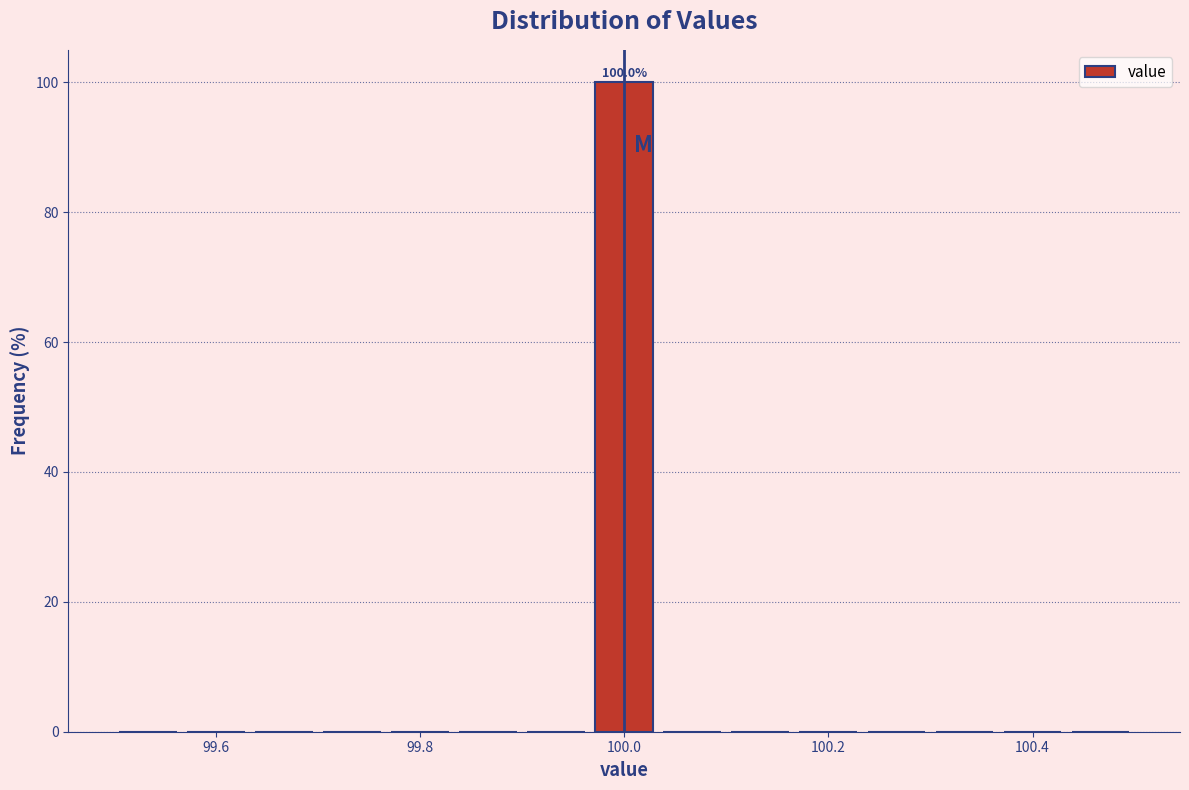

Read against the x-axis, roughly where is the centre of the tallest bar?

100.00